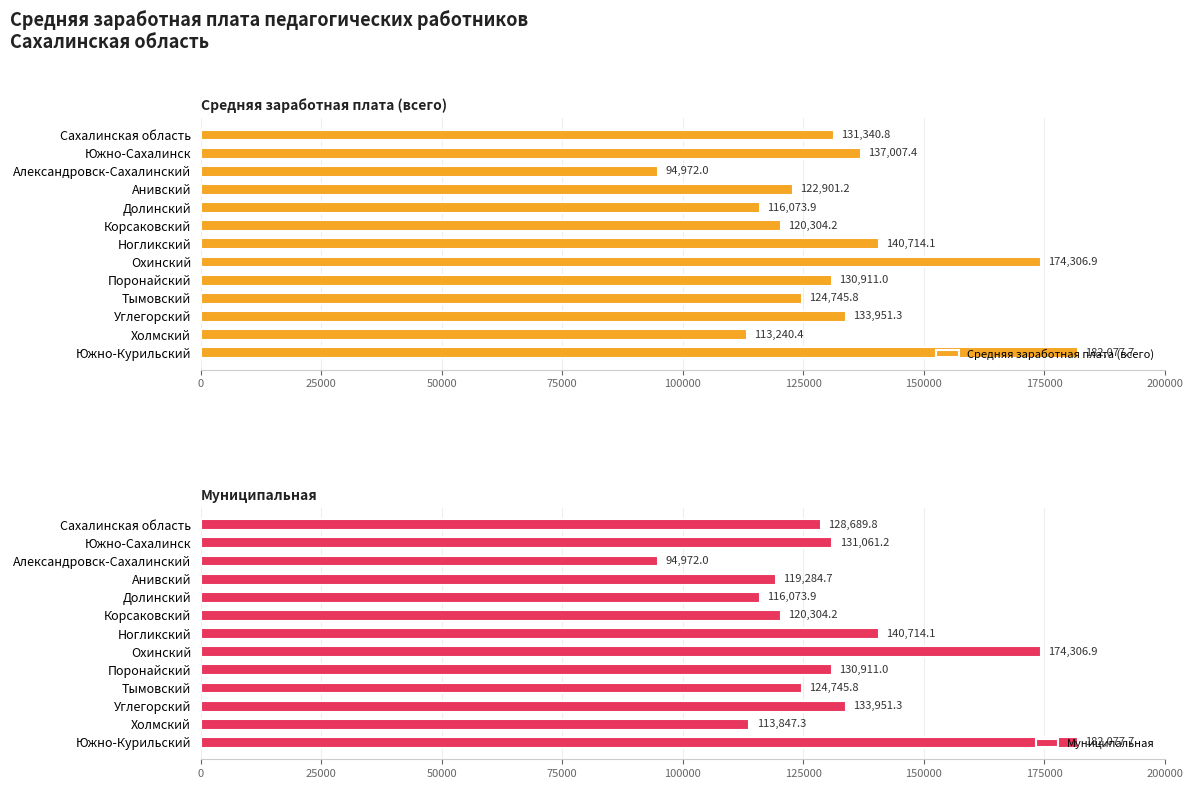

What is the difference between the maximum and minimum values in the Средняя заработная плата (всего) series?

87105.7